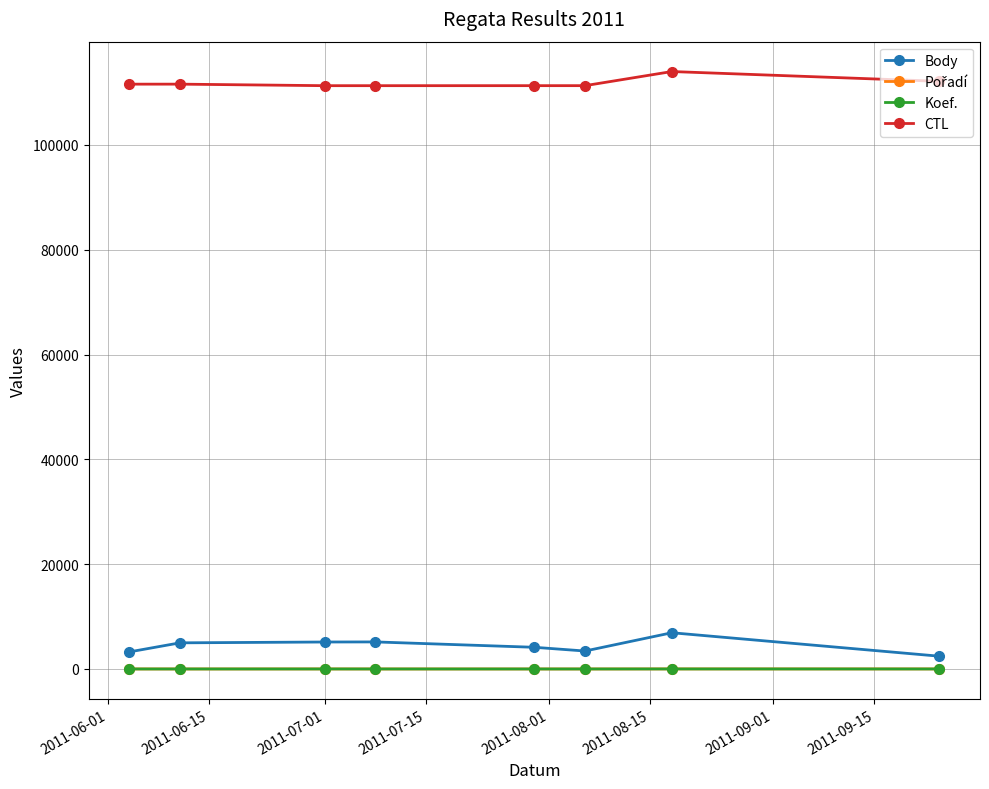

Which series has the largest total across all categories?

CTL